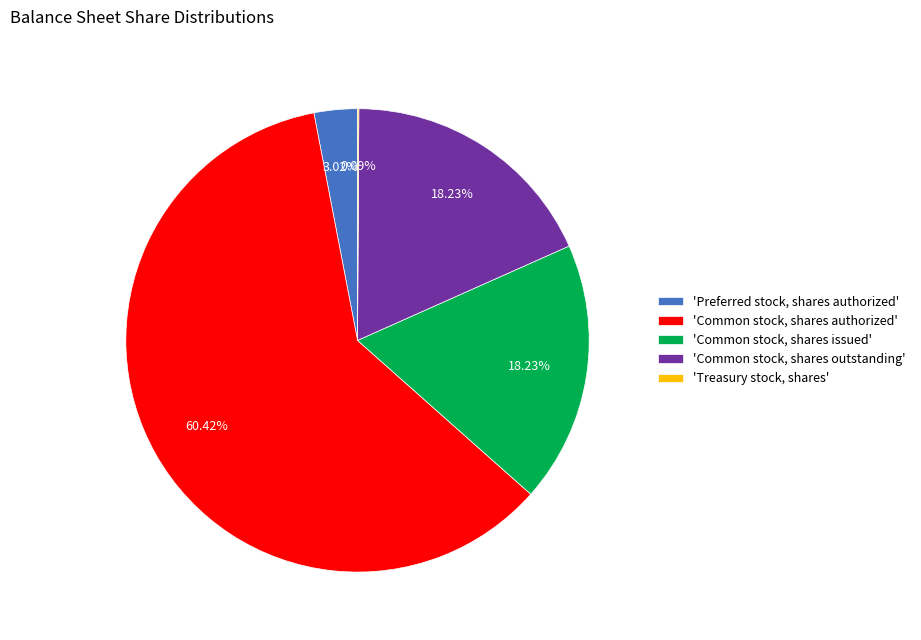

Is there a majority slice in this chart?

Yes